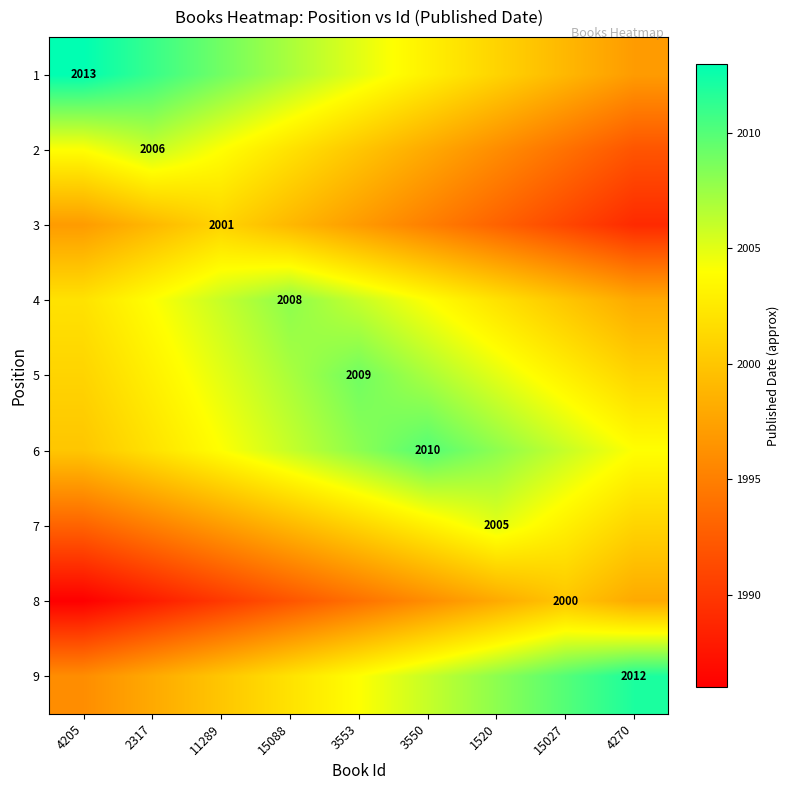

The 1 series shows 1999 at 15027. True or false?

True